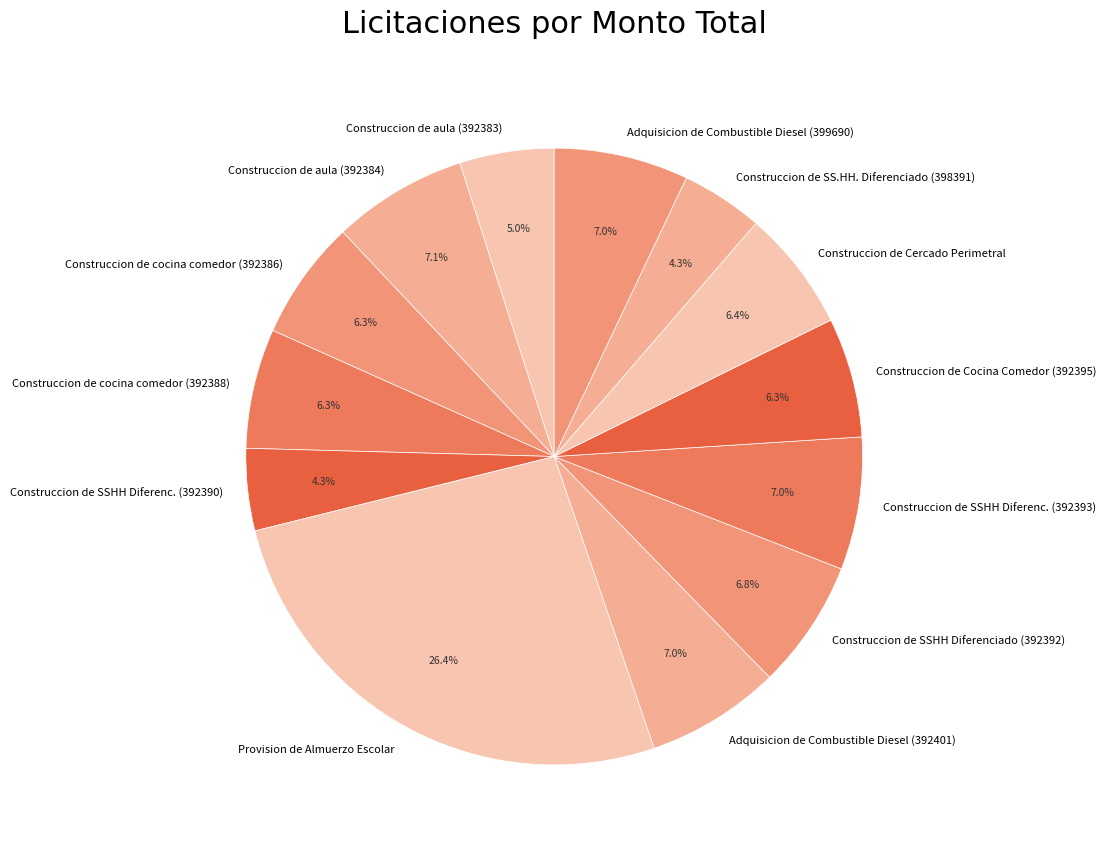

Between Construccion de cocina comedor (392388) and Construccion de SSHH Diferenc. (392393), which is larger?

Construccion de SSHH Diferenc. (392393)